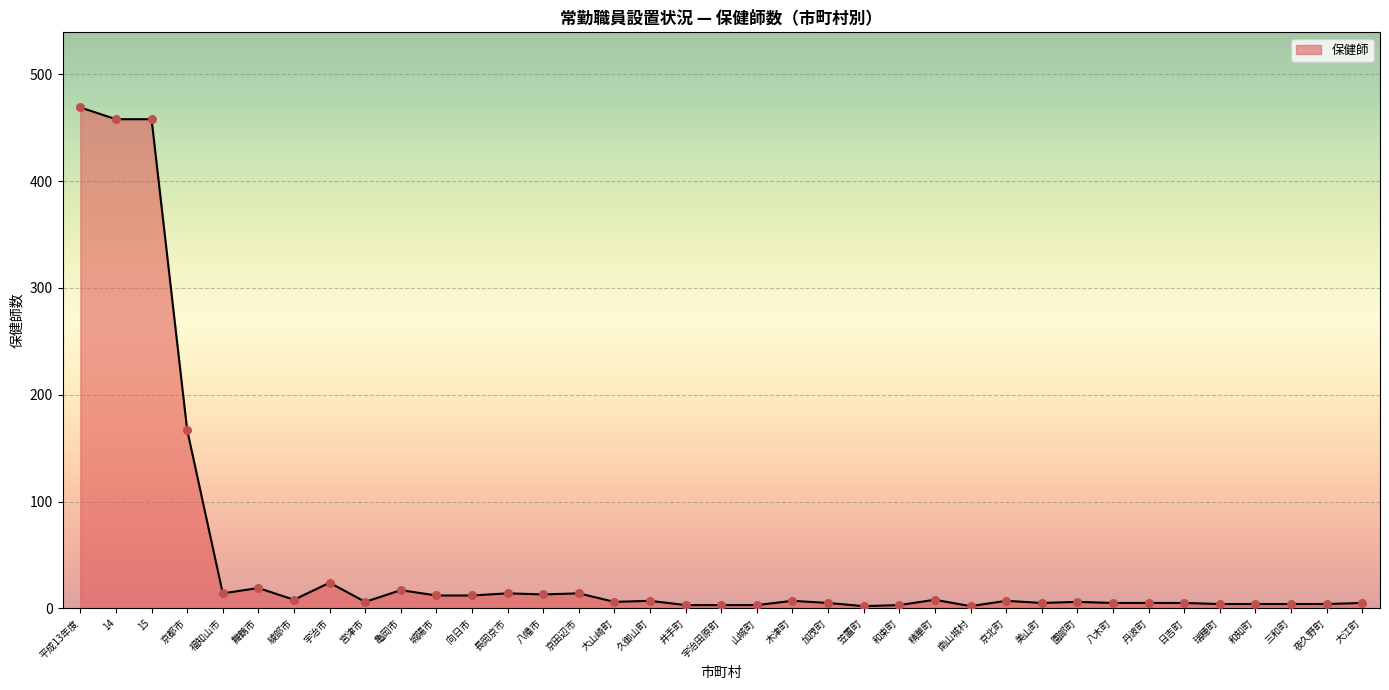

What is the change in value from 14 to 京北町?

-451